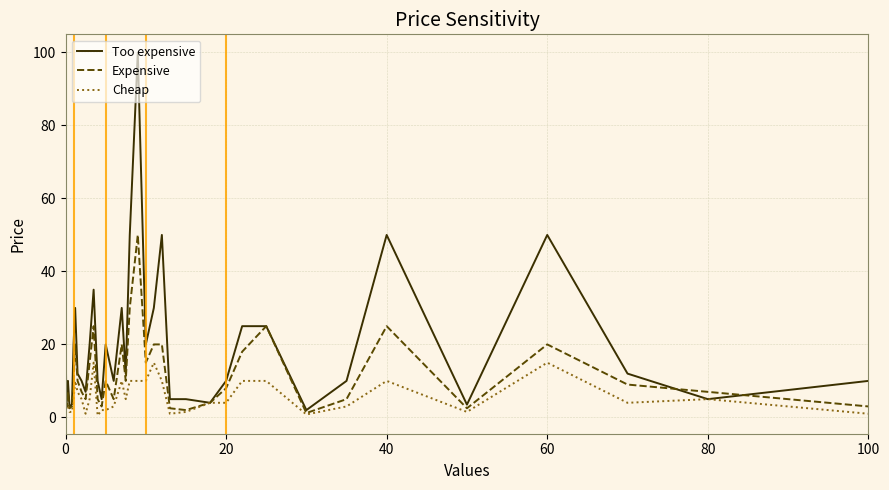

What is the highest value of the Expensive series?

50.0